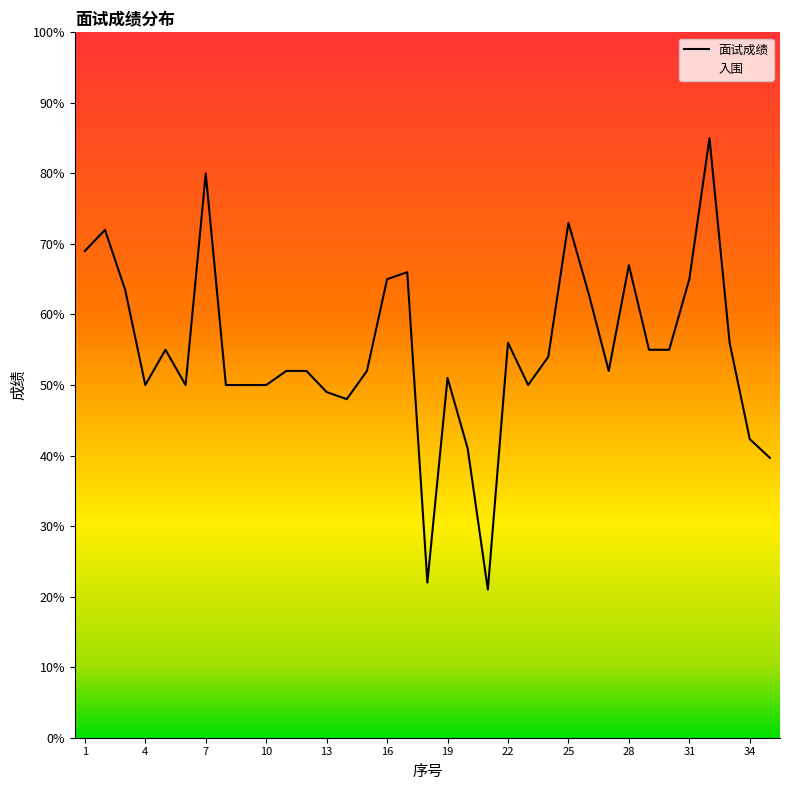

The chart shows a value of 34.4 at 32. True or false?

False